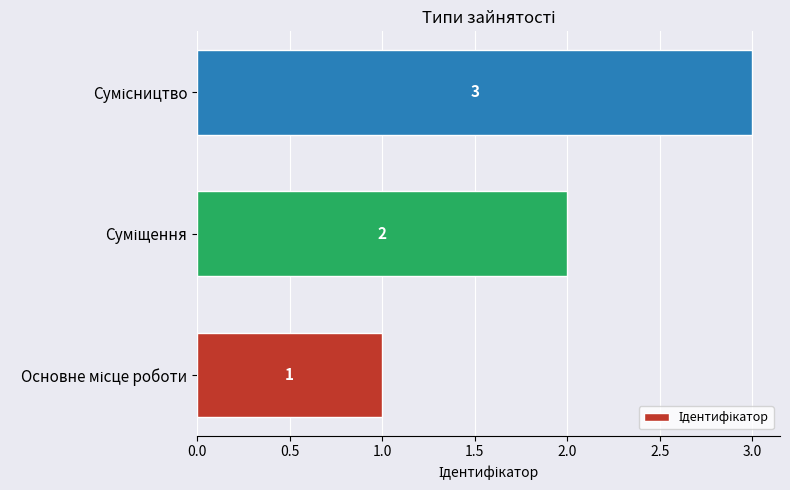

What is the greatest value displayed?

3